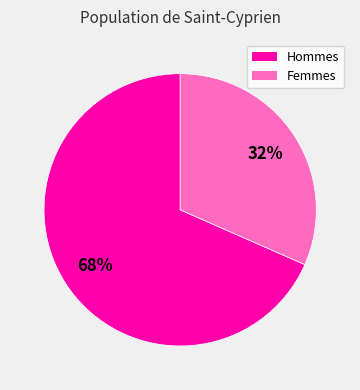

Is the sum of Hommes and Femmes greater than half?

Yes